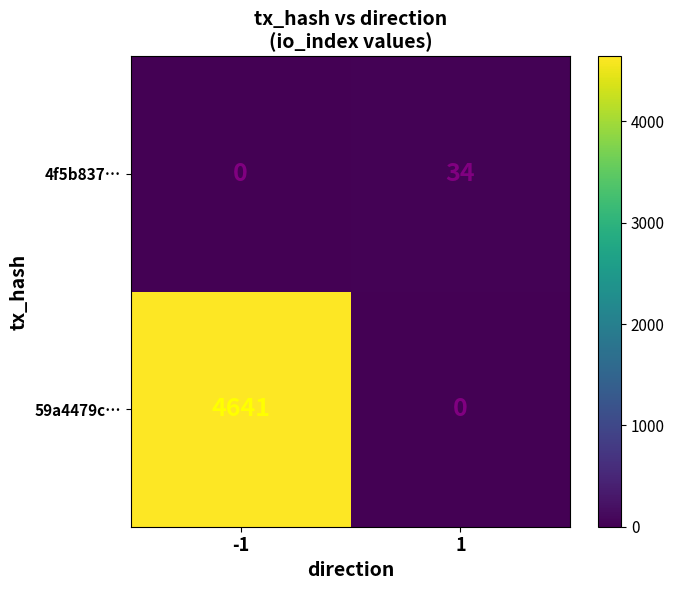

Rank the series at 1 from highest to lowest value.

4f5b837…, 59a4479c…